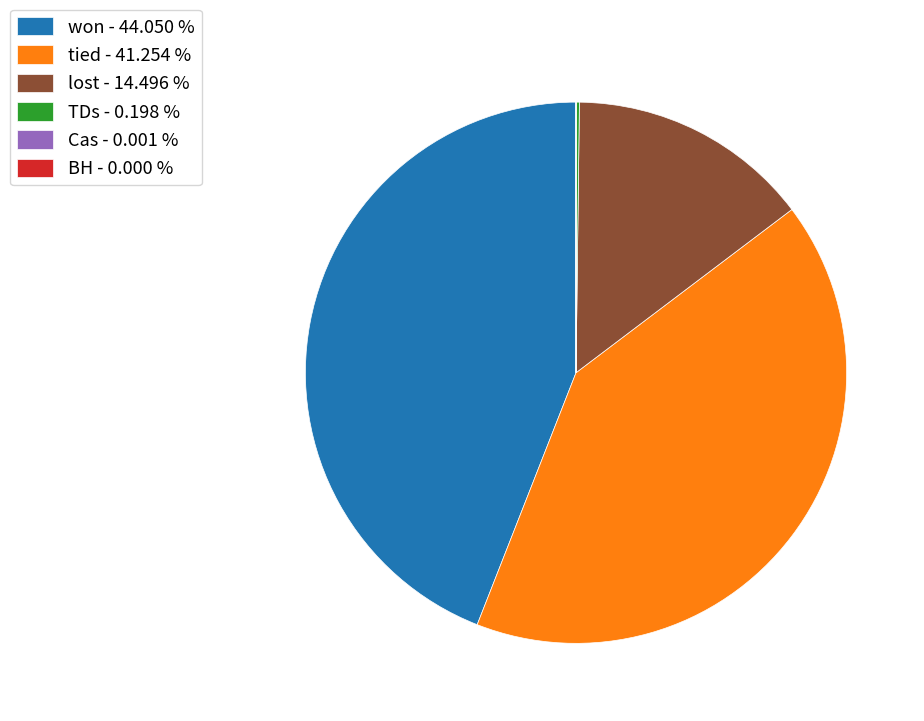

What is the ratio of the value at lost - 14.496 % to the value at tied - 41.254 %?

0.4